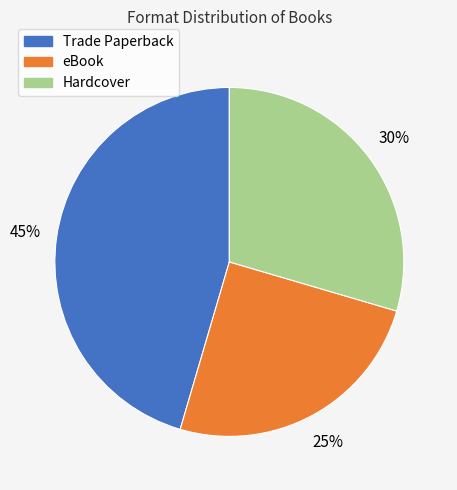

The Hardcover slice represents 17% of the pie. True or false?

False